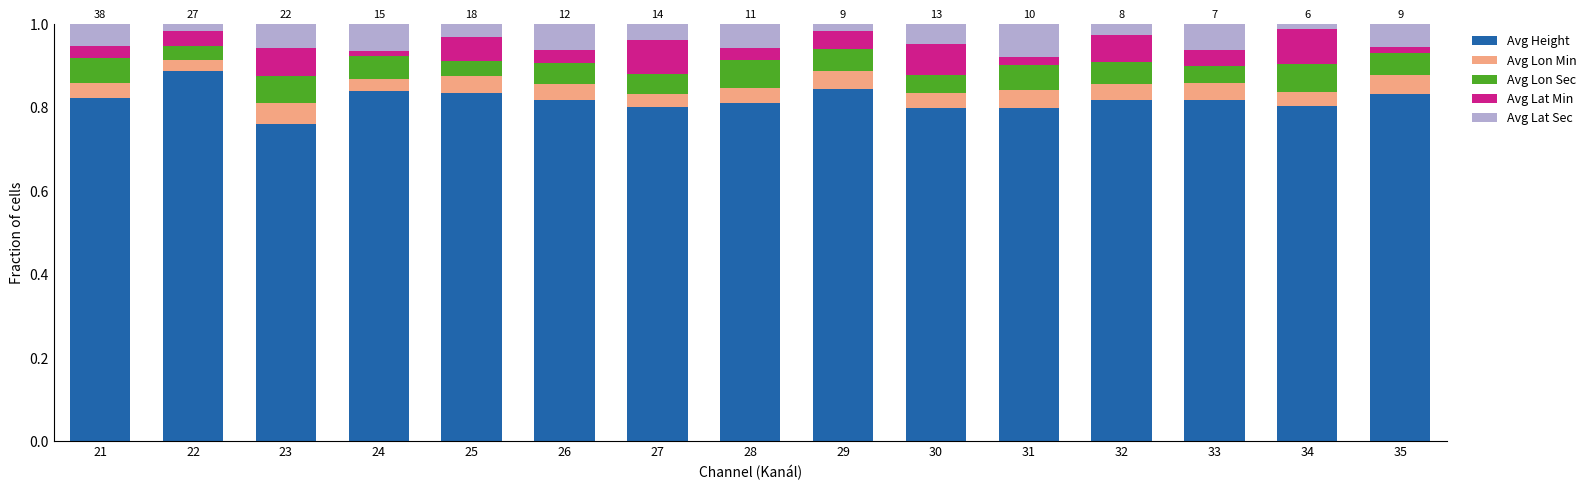

Which category has the highest value in the Avg Height series?

22